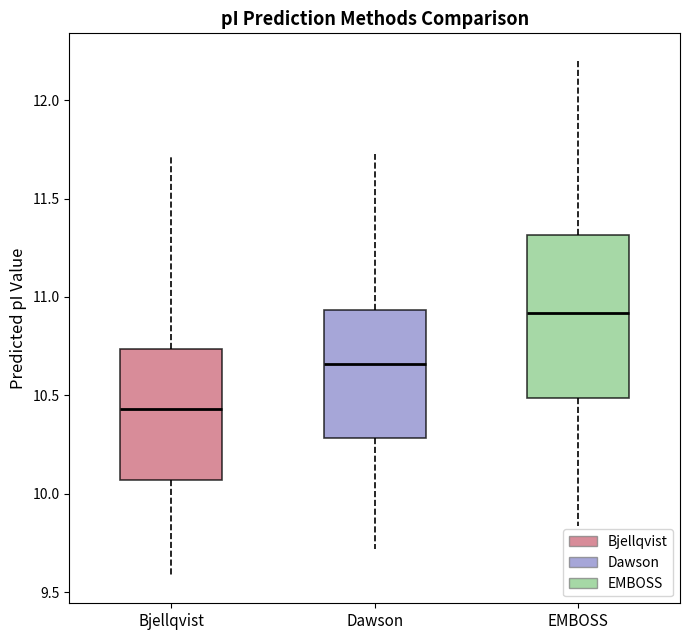

Where does the lower whisker of the box for EMBOSS end on the y-axis? The values are not printed on the chart, so give them approximately, as read against the axis.

9.85